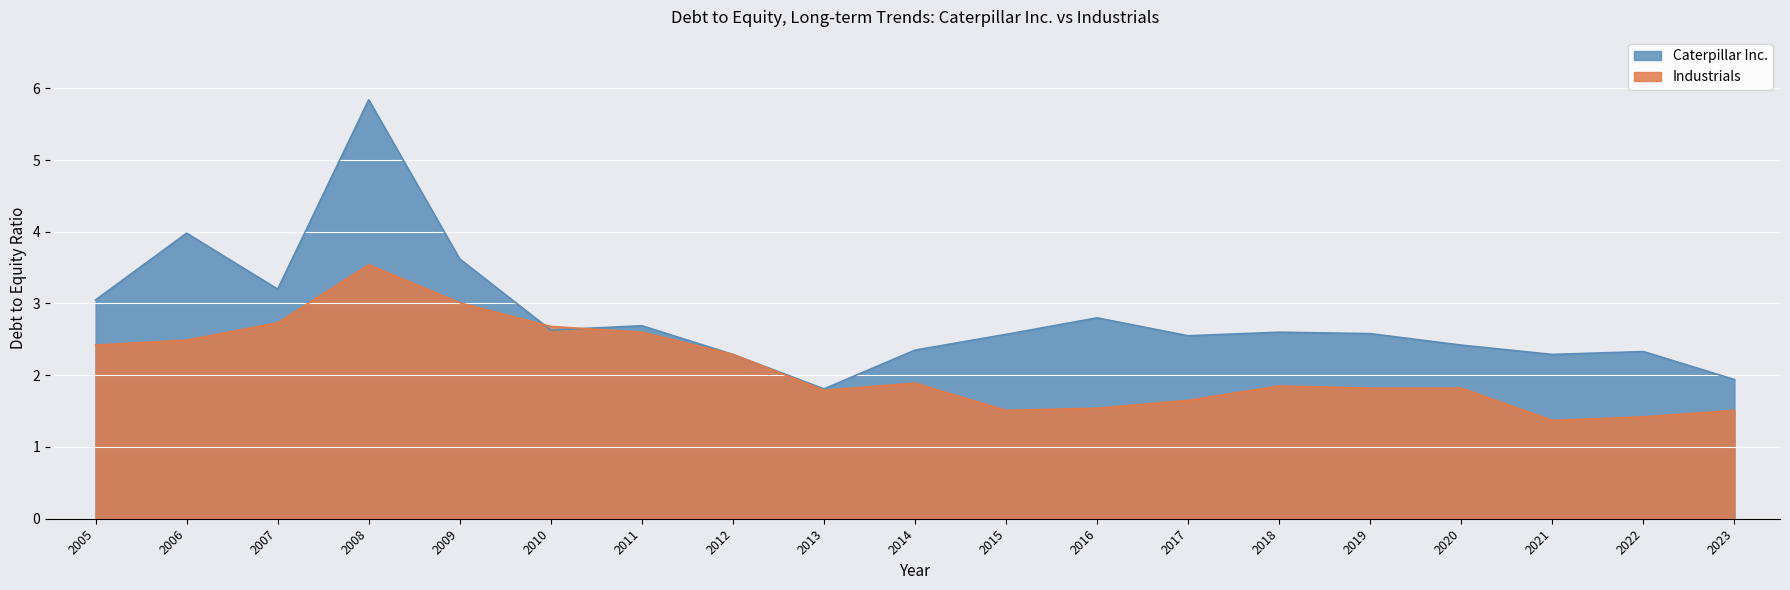

At which category is the sum across all series the highest?

2008